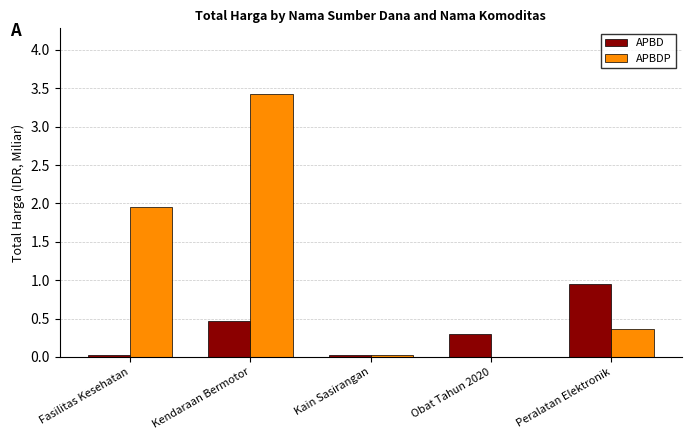

What is the sum of all APBDP values?

5.8